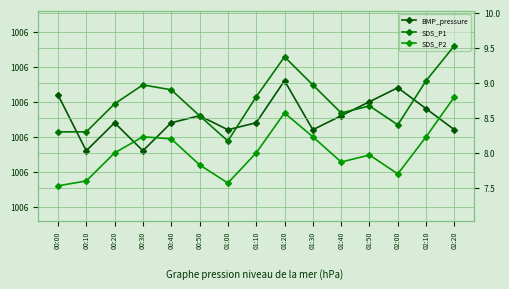

Which series has the largest range (max minus min)?

BMP_pressure